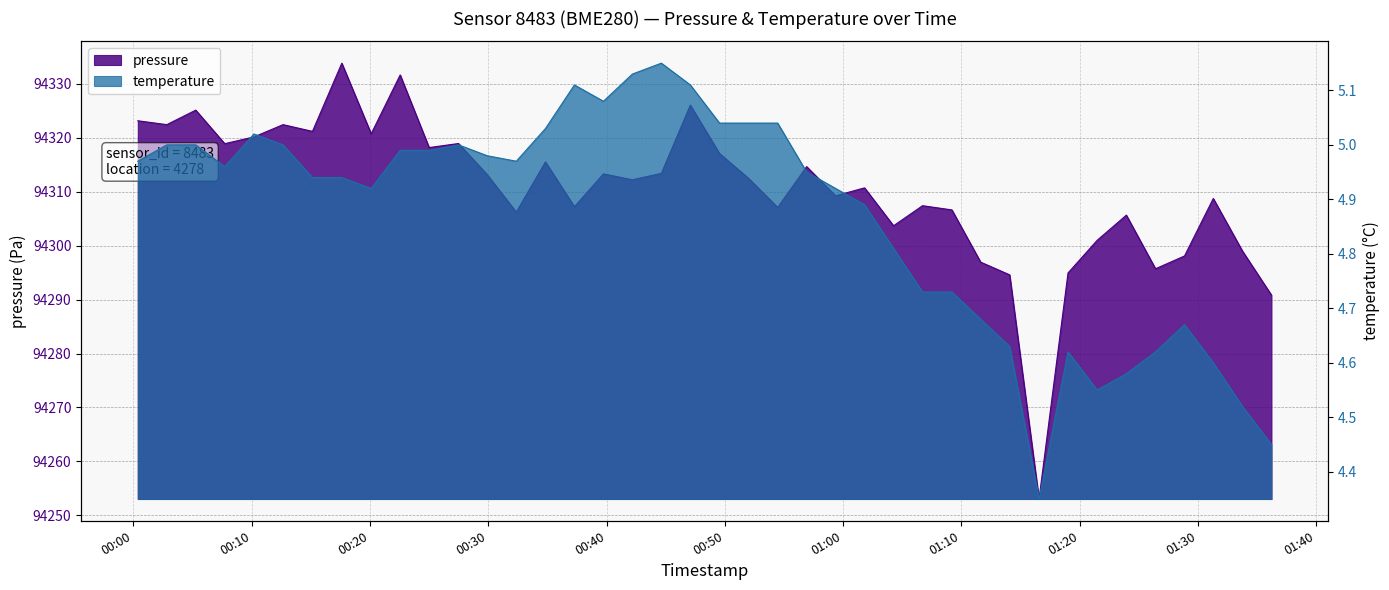

At which label does pressure first exceed 94312?

2023-11-21T00:00:22